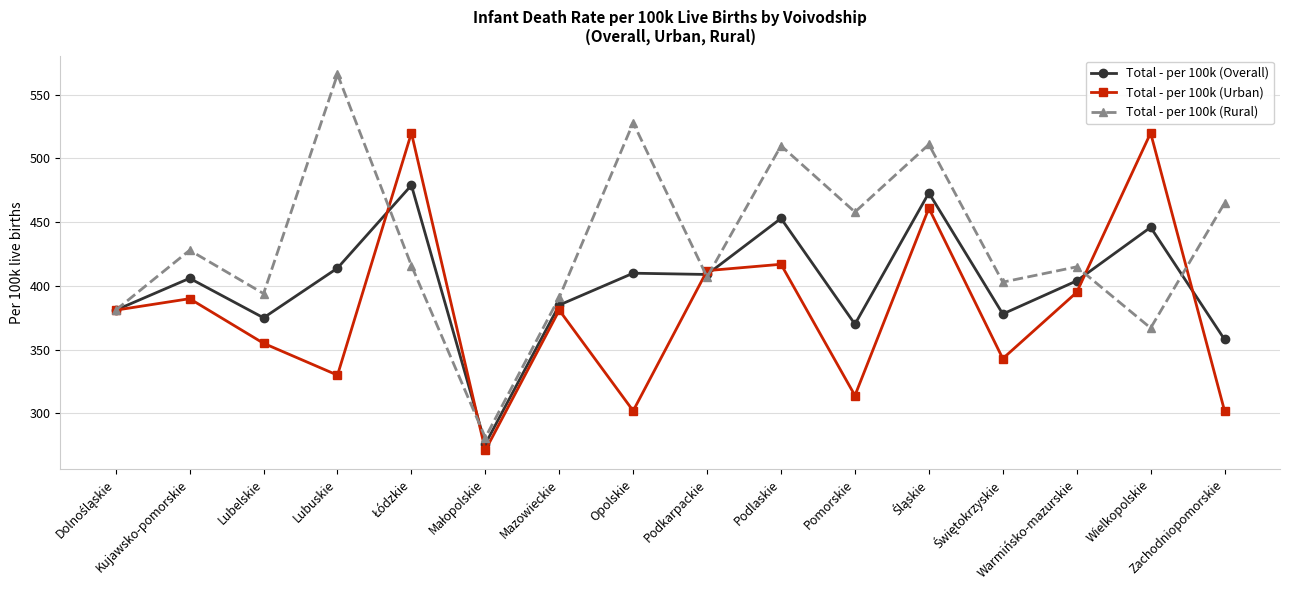

Count the number of categories in the chart.

16